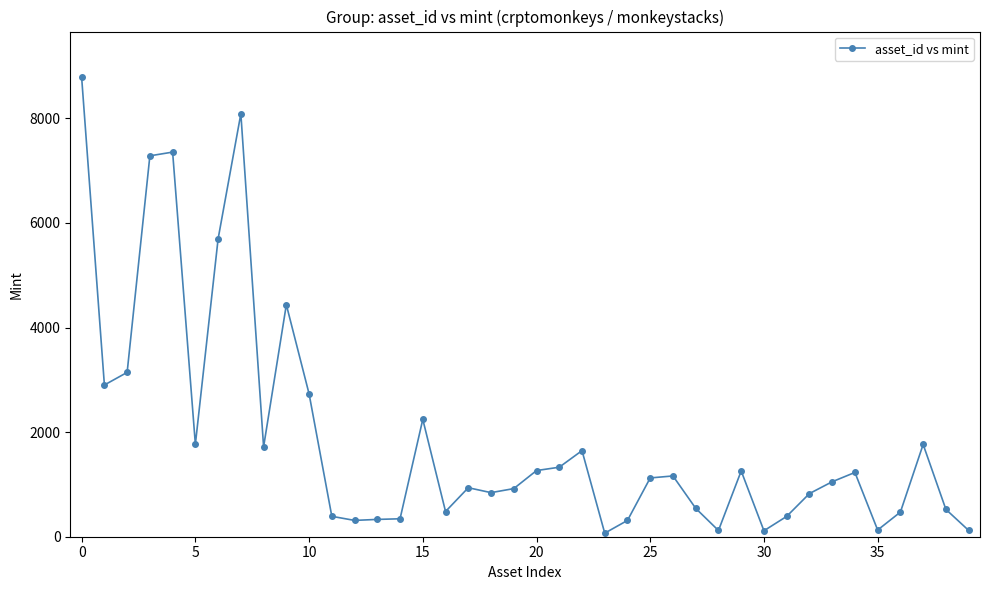

True or false: the data has more than 0 interior local peaks.

True